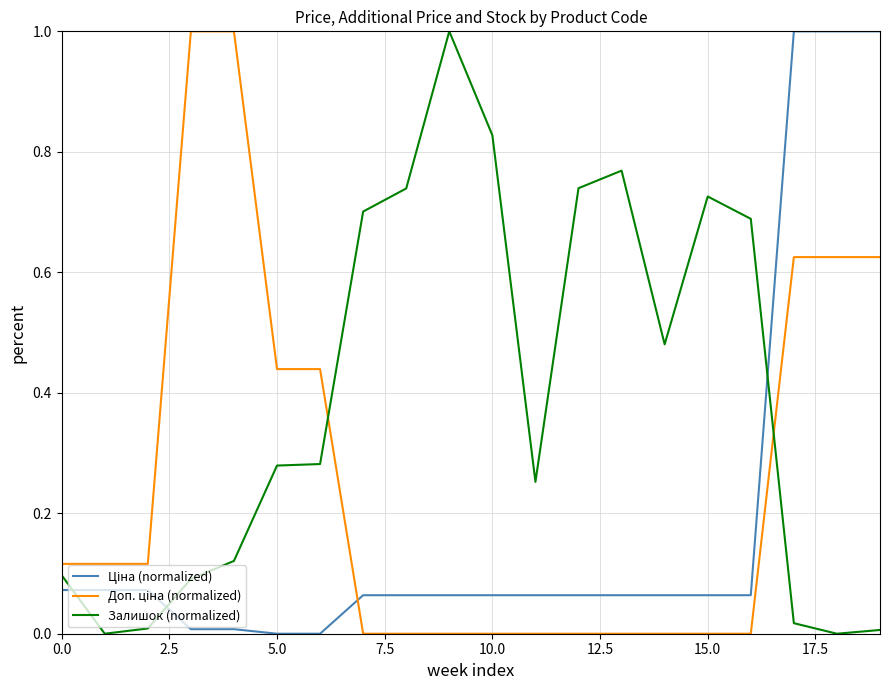

At how many categories does at least one series exceed 0?

20